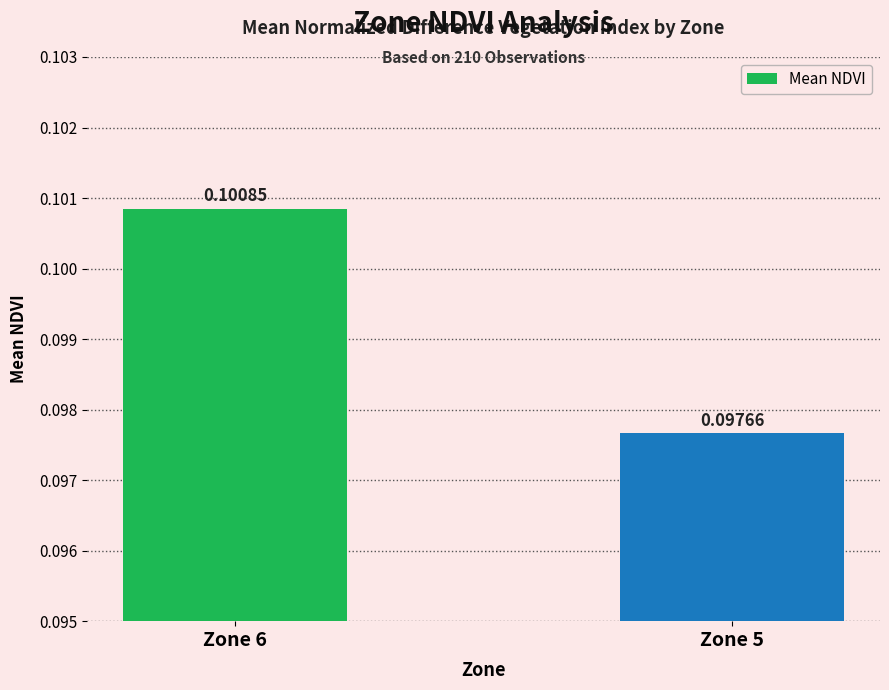

Where is the data nearest to the value 0?

Zone 5